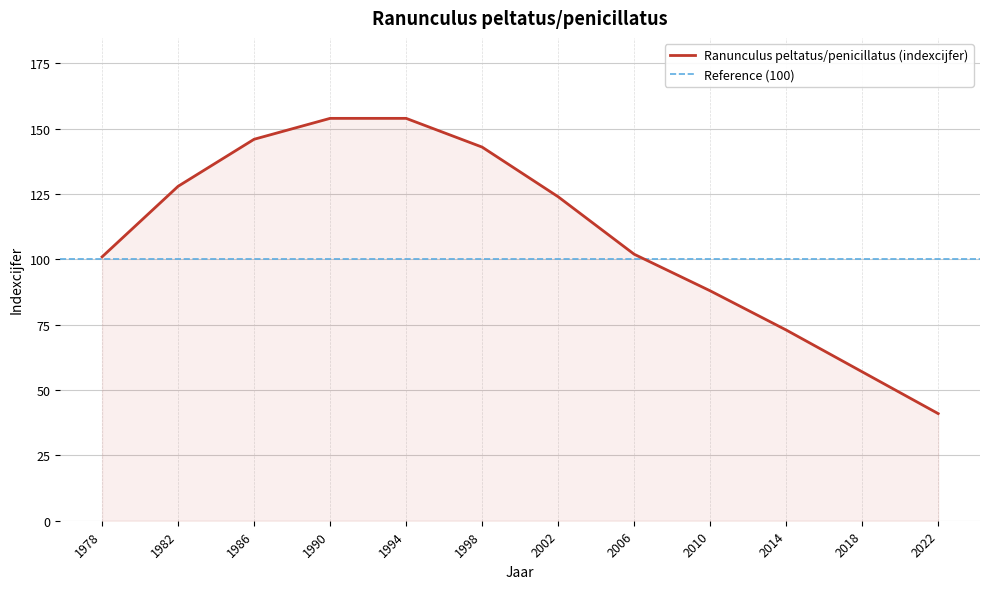

List the labels in order of value, largest first.

1990, 1994, 1986, 1998, 1982, 2002, 2006, 1978, 2010, 2014, 2018, 2022